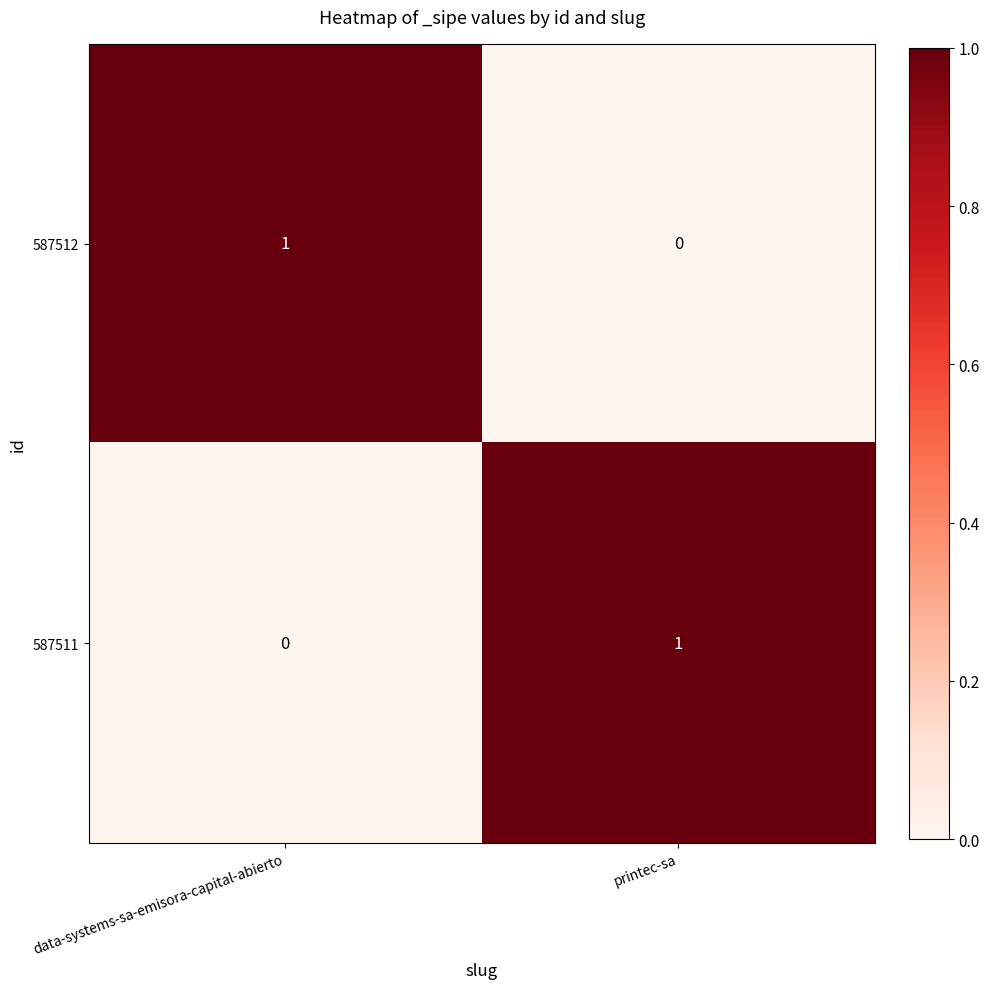

Reading left to right, transcribe all the data shown in this chart.

587512: data-systems-sa-emisora-capital-abierto=1	printec-sa=0
587511: data-systems-sa-emisora-capital-abierto=0	printec-sa=1